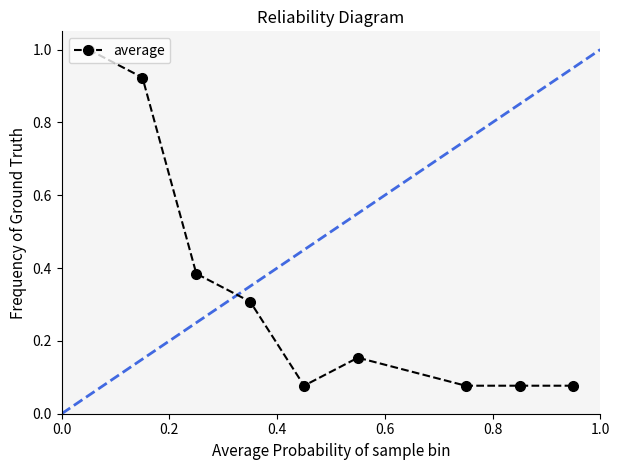

What is the average value?

0.3